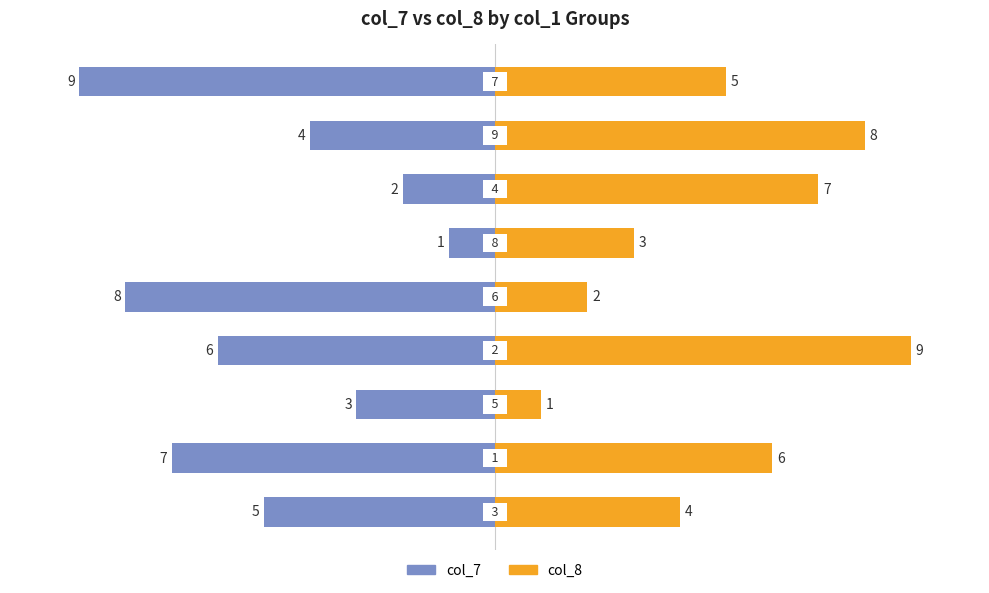

Where does the col_8 series first go above 5?

1